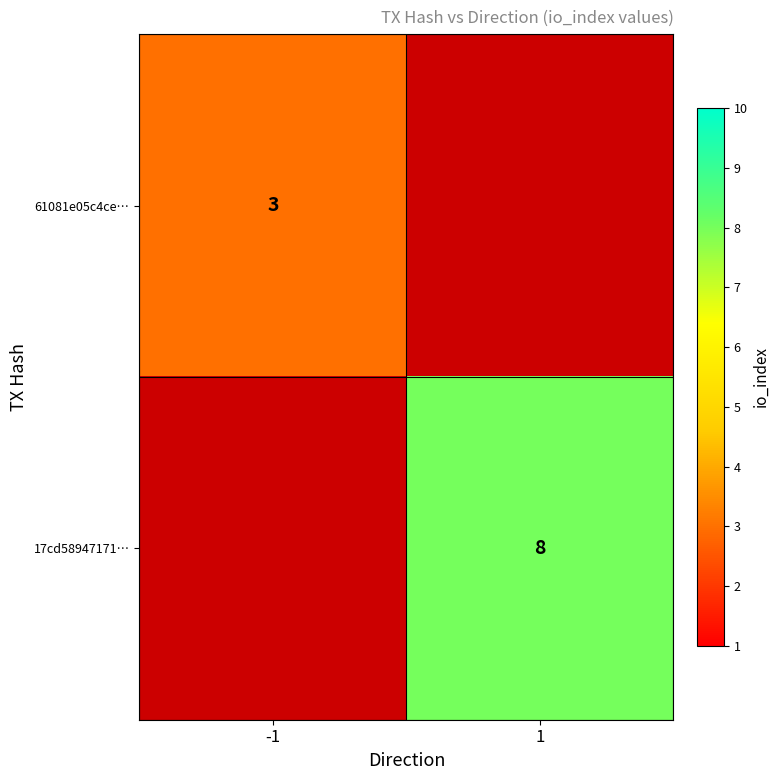

The 17cd58947171… series shows 8 at 1. True or false?

True